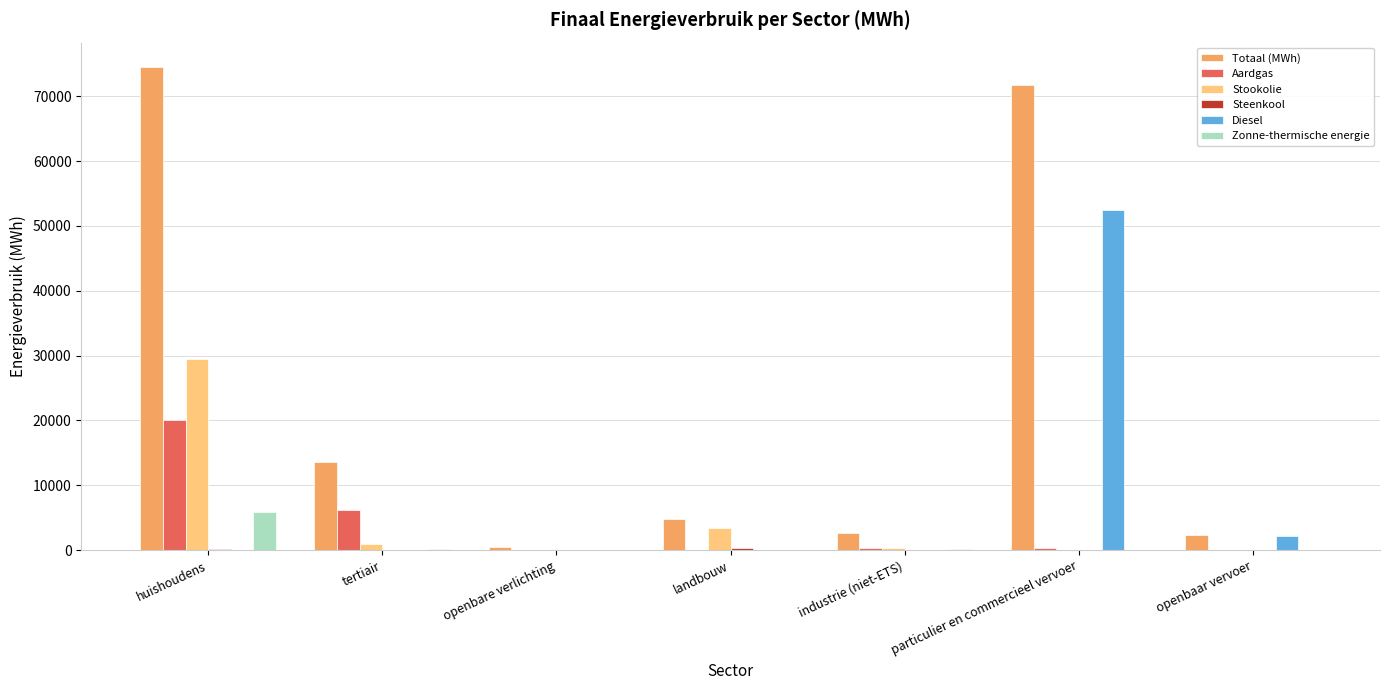

Is the value of Stookolie at tertiair greater than the value of Totaal (MWh) at industrie (niet-ETS)?

No